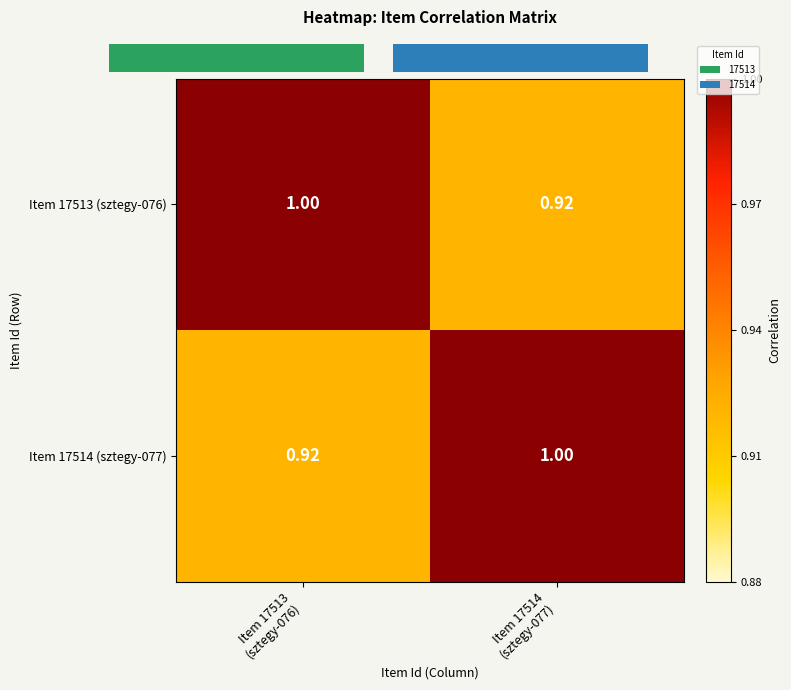

Reading right to left, list all the values displayed in this chart.

Item 17513 (sztegy-076): Item 17514
(sztegy-077)=0.9	Item 17513
(sztegy-076)=1.0
Item 17514 (sztegy-077): Item 17514
(sztegy-077)=1.0	Item 17513
(sztegy-076)=0.9